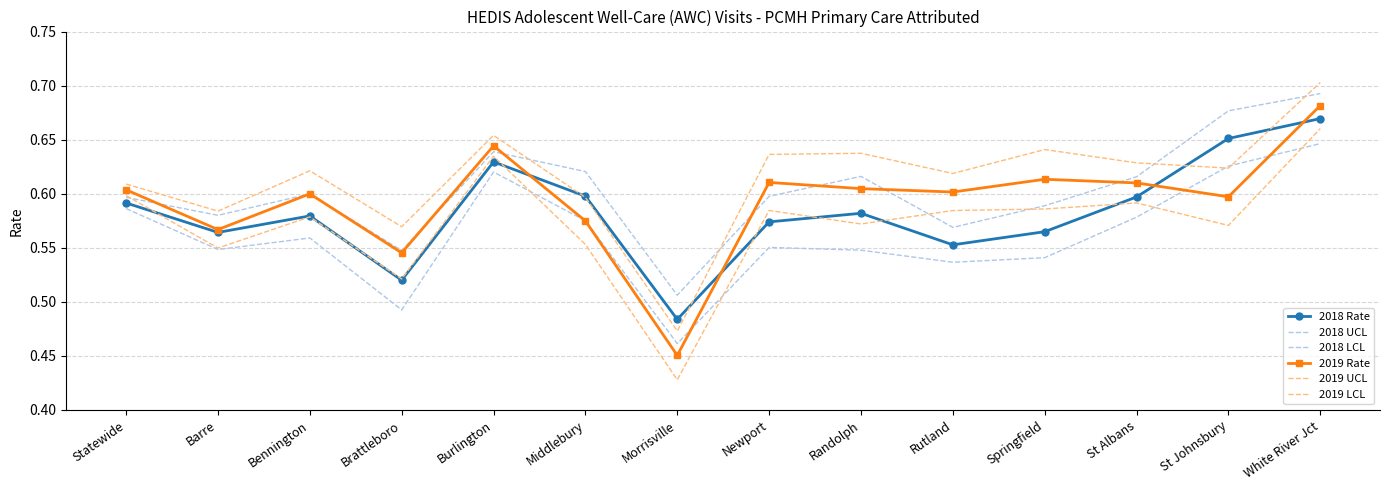

In 2019 UCL, how many points are lower than both neighbors (excluding endpoints)?

5